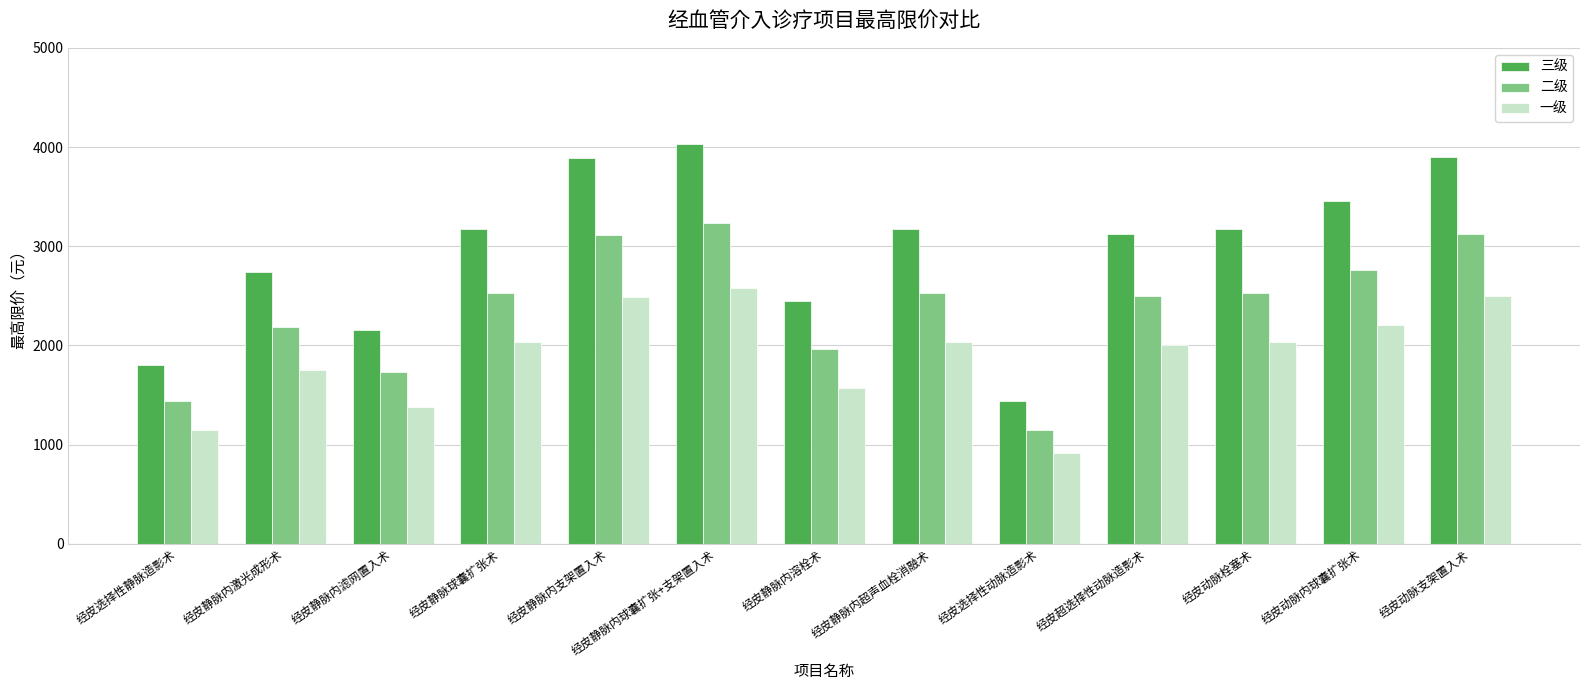

The 三级 series shows 4484 at 经皮静脉内超声血栓消融术. True or false?

False